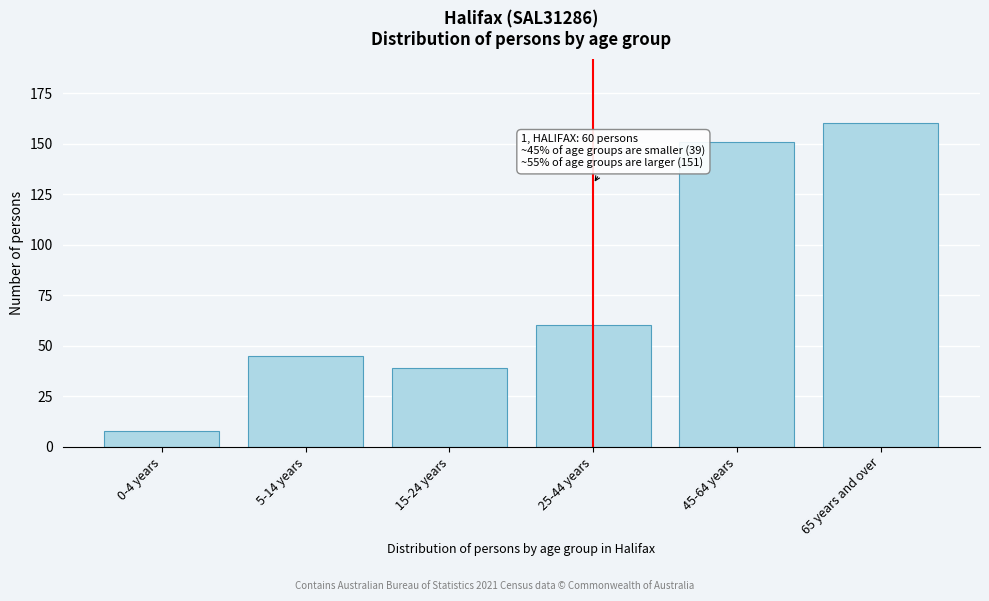

Reading left to right, transcribe all the data shown in this chart.

0-4 years=8	5-14 years=45	15-24 years=39	25-44 years=60	45-64 years=151	65 years and over=160